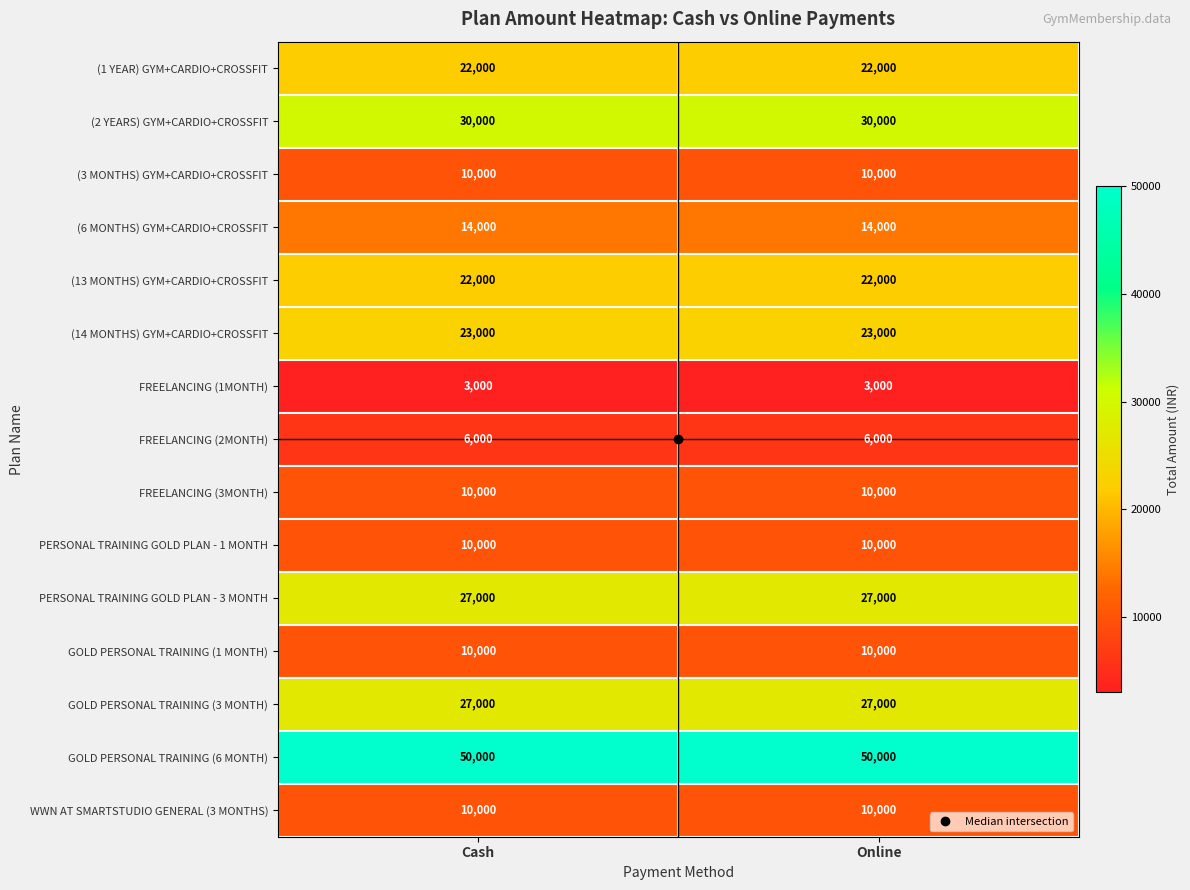

How many distinct data groups are displayed?

15